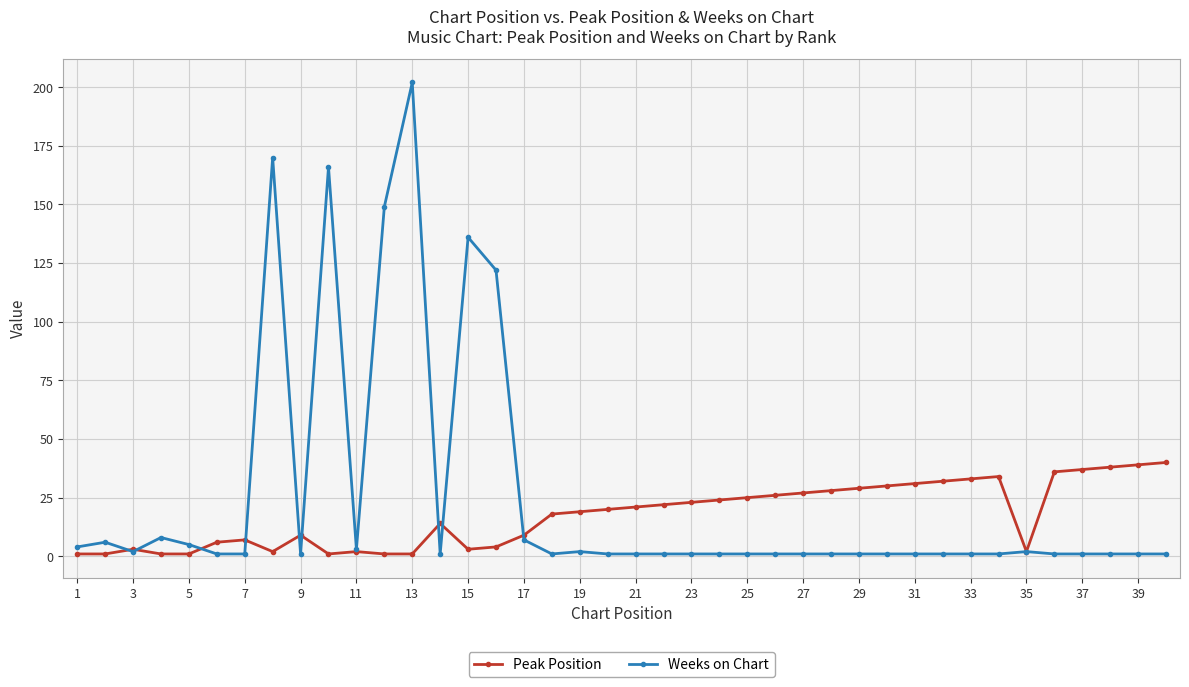

Which series has the widest spread of values?

Weeks on Chart